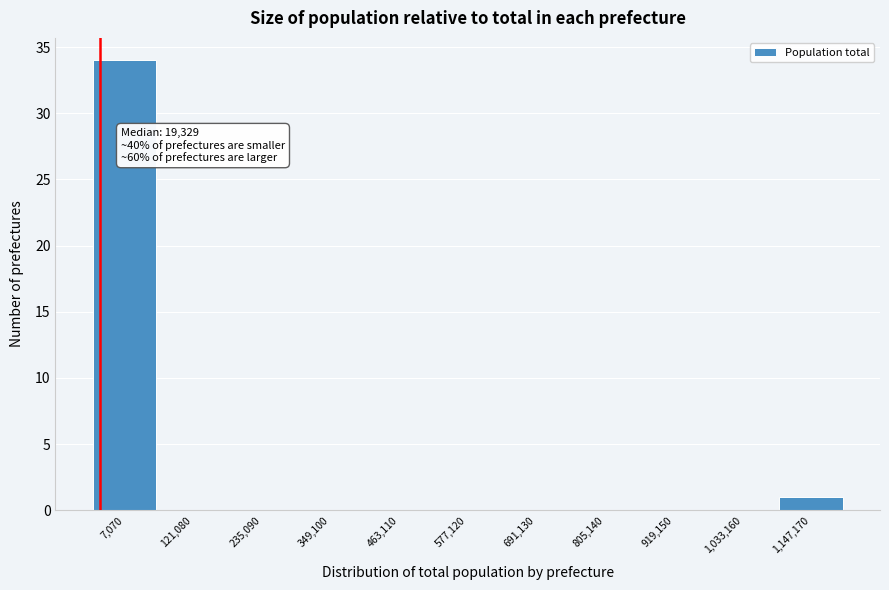

Reading left to right, list all the values displayed in this chart.

7,070=34	121,080=0	235,090=0	349,100=0	463,110=0	577,120=0	691,130=0	805,140=0	919,150=0	1,033,160=0	1,147,170=1